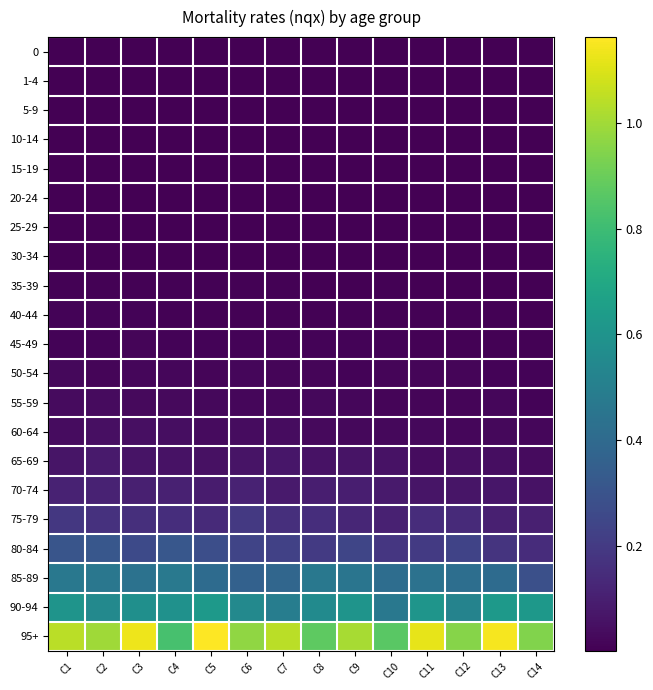

Reading left to right, what are all the values shown in this chart?

0: C1=0.0	C2=0.0	C3=0.0	C4=0.0	C5=0.0	C6=0.0	C7=0.0	C8=0.0	C9=0.0	C10=0.0	C11=0.0	C12=0.0	C13=0.0	C14=0.0
1-4: C1=0.0	C2=0.0	C3=0.0	C4=0.0	C5=0.0	C6=0.0	C7=0.0	C8=0.0	C9=0.0	C10=0.0	C11=0.0	C12=0.0	C13=0.0	C14=0.0
5-9: C1=0.0	C2=0.0	C3=0.0	C4=0.0	C5=0.0	C6=0.0	C7=0.0	C8=0.0	C9=0.0	C10=0.0	C11=0.0	C12=0.0	C13=0.0	C14=0.0
10-14: C1=0.0	C2=0.0	C3=0.0	C4=0.0	C5=0.0	C6=0.0	C7=0.0	C8=0.0	C9=0.0	C10=0.0	C11=0.0	C12=0.0	C13=0.0	C14=0.0
15-19: C1=0.0	C2=0.0	C3=0.0	C4=0.0	C5=0.0	C6=0.0	C7=0.0	C8=0.0	C9=0.0	C10=0.0	C11=0.0	C12=0.0	C13=0.0	C14=0.0
20-24: C1=0.0	C2=0.0	C3=0.0	C4=0.0	C5=0.0	C6=0.0	C7=0.0	C8=0.0	C9=0.0	C10=0.0	C11=0.0	C12=0.0	C13=0.0	C14=0.0
25-29: C1=0.0	C2=0.0	C3=0.0	C4=0.0	C5=0.0	C6=0.0	C7=0.0	C8=0.0	C9=0.0	C10=0.0	C11=0.0	C12=0.0	C13=0.0	C14=0.0
30-34: C1=0.0	C2=0.0	C3=0.0	C4=0.0	C5=0.0	C6=0.0	C7=0.0	C8=0.0	C9=0.0	C10=0.0	C11=0.0	C12=0.0	C13=0.0	C14=0.0
35-39: C1=0.0	C2=0.0	C3=0.0	C4=0.0	C5=0.0	C6=0.0	C7=0.0	C8=0.0	C9=0.0	C10=0.0	C11=0.0	C12=0.0	C13=0.0	C14=0.0
40-44: C1=0.0	C2=0.0	C3=0.0	C4=0.0	C5=0.0	C6=0.0	C7=0.0	C8=0.0	C9=0.0	C10=0.0	C11=0.0	C12=0.0	C13=0.0	C14=0.0
45-49: C1=0.0	C2=0.0	C3=0.0	C4=0.0	C5=0.0	C6=0.0	C7=0.0	C8=0.0	C9=0.0	C10=0.0	C11=0.0	C12=0.0	C13=0.0	C14=0.0
50-54: C1=0.0	C2=0.0	C3=0.0	C4=0.0	C5=0.0	C6=0.0	C7=0.0	C8=0.0	C9=0.0	C10=0.0	C11=0.0	C12=0.0	C13=0.0	C14=0.0
55-59: C1=0.0	C2=0.0	C3=0.0	C4=0.0	C5=0.0	C6=0.0	C7=0.0	C8=0.0	C9=0.0	C10=0.0	C11=0.0	C12=0.0	C13=0.0	C14=0.0
60-64: C1=0.0	C2=0.0	C3=0.0	C4=0.0	C5=0.0	C6=0.0	C7=0.0	C8=0.0	C9=0.0	C10=0.0	C11=0.0	C12=0.0	C13=0.0	C14=0.0
65-69: C1=0.1	C2=0.1	C3=0.1	C4=0.1	C5=0.1	C6=0.1	C7=0.1	C8=0.1	C9=0.1	C10=0.1	C11=0.0	C12=0.0	C13=0.0	C14=0.0
70-74: C1=0.1	C2=0.1	C3=0.1	C4=0.1	C5=0.1	C6=0.1	C7=0.1	C8=0.1	C9=0.1	C10=0.1	C11=0.1	C12=0.1	C13=0.1	C14=0.1
75-79: C1=0.2	C2=0.2	C3=0.2	C4=0.2	C5=0.1	C6=0.2	C7=0.2	C8=0.2	C9=0.1	C10=0.1	C11=0.1	C12=0.1	C13=0.1	C14=0.1
80-84: C1=0.3	C2=0.3	C3=0.3	C4=0.3	C5=0.3	C6=0.2	C7=0.2	C8=0.2	C9=0.2	C10=0.2	C11=0.2	C12=0.2	C13=0.2	C14=0.1
85-89: C1=0.5	C2=0.5	C3=0.4	C4=0.5	C5=0.4	C6=0.4	C7=0.4	C8=0.5	C9=0.5	C10=0.4	C11=0.4	C12=0.4	C13=0.4	C14=0.3
90-94: C1=0.6	C2=0.5	C3=0.6	C4=0.6	C5=0.6	C6=0.5	C7=0.5	C8=0.6	C9=0.6	C10=0.5	C11=0.6	C12=0.5	C13=0.6	C14=0.6
95+: C1=1.0	C2=1.0	C3=1.1	C4=0.8	C5=1.2	C6=1.0	C7=1.0	C8=0.9	C9=1.0	C10=0.9	C11=1.1	C12=1.0	C13=1.1	C14=0.9